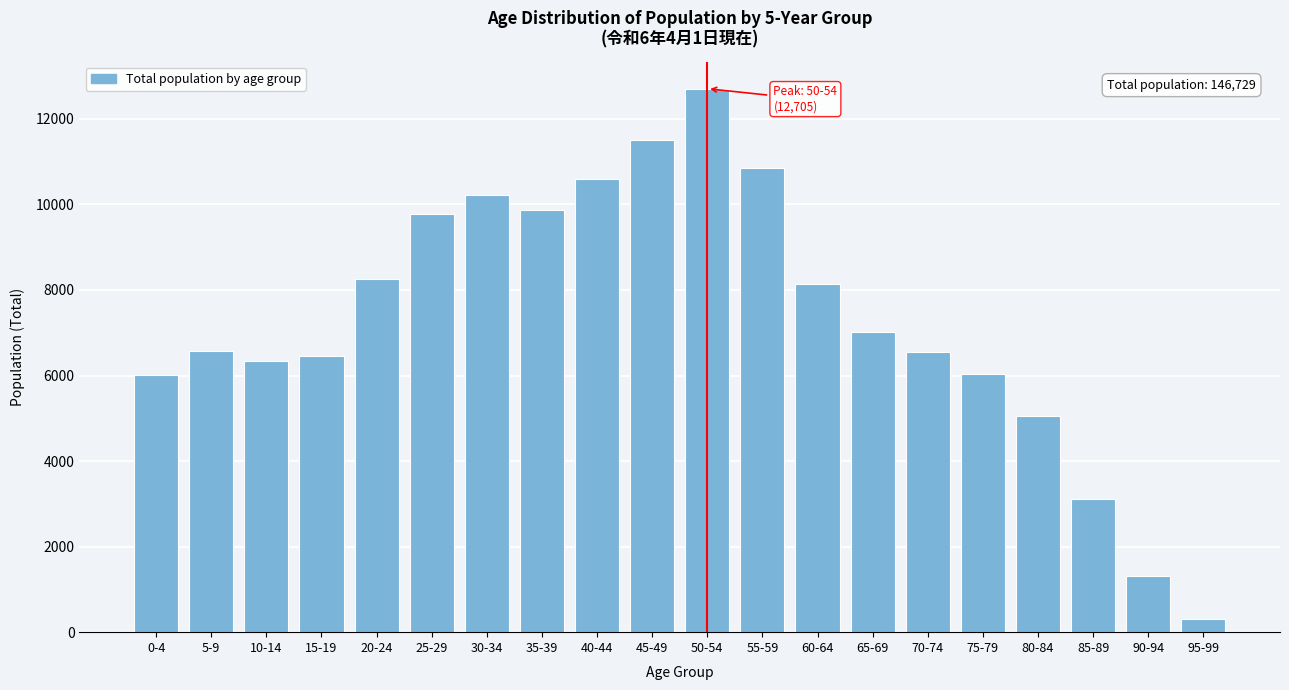

Is it true that the value at 30-34 is 10218?

True